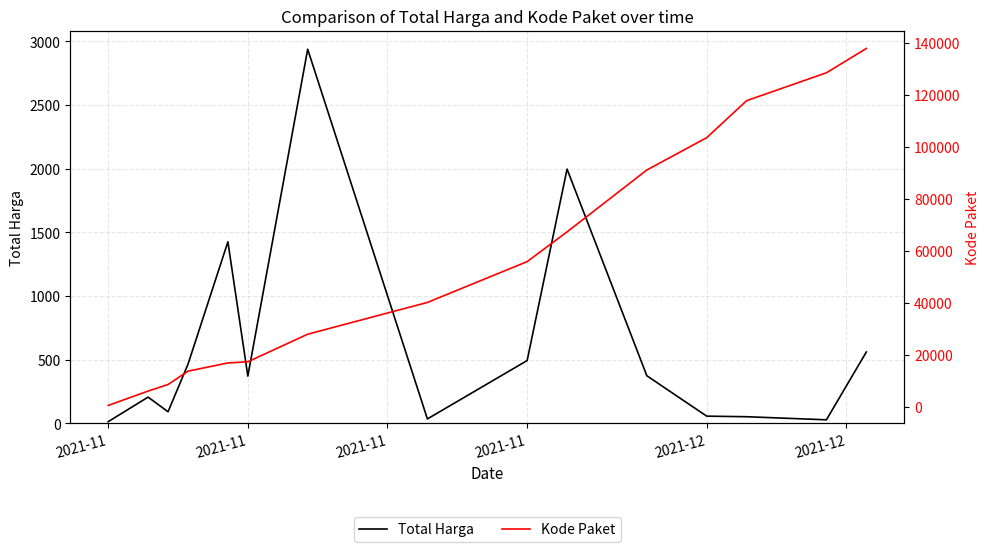

What is the minimum value shown in the chart?

12.8